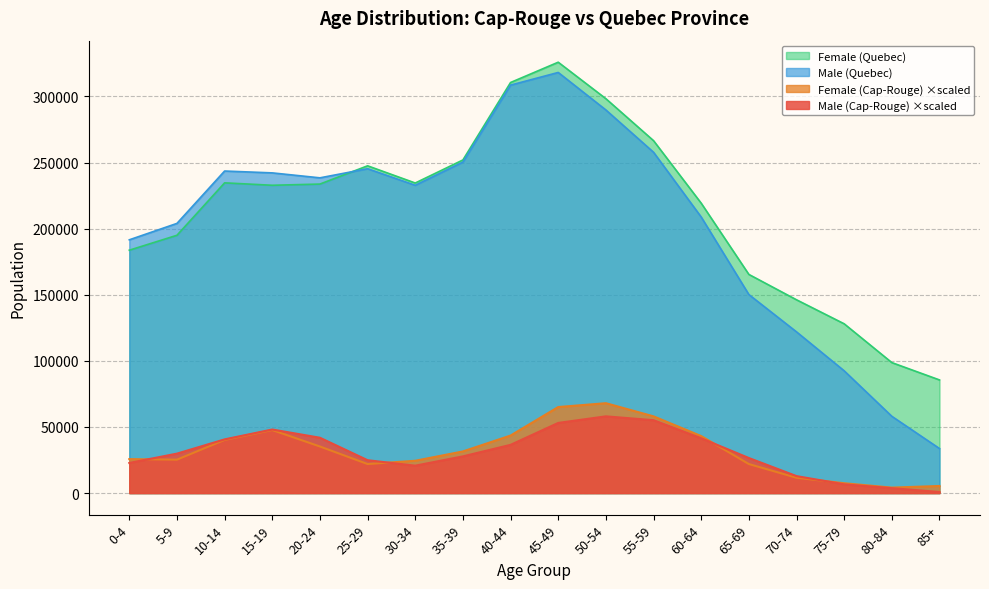

True or false: Female (Cap-Rouge) has a value of 5390.1 at 85+.

True